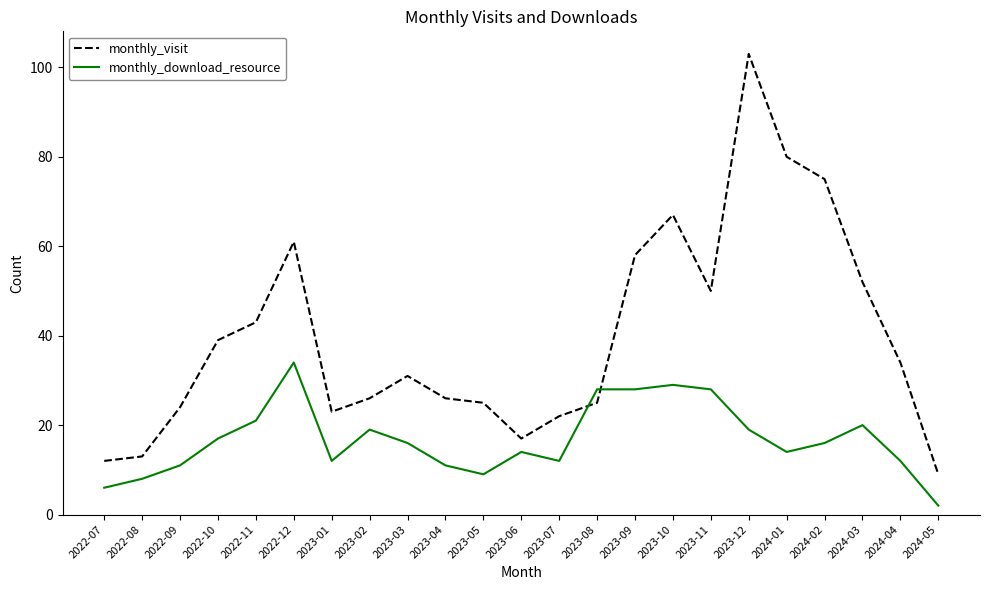

At which label does monthly_download_resource reach its minimum?

2024-05